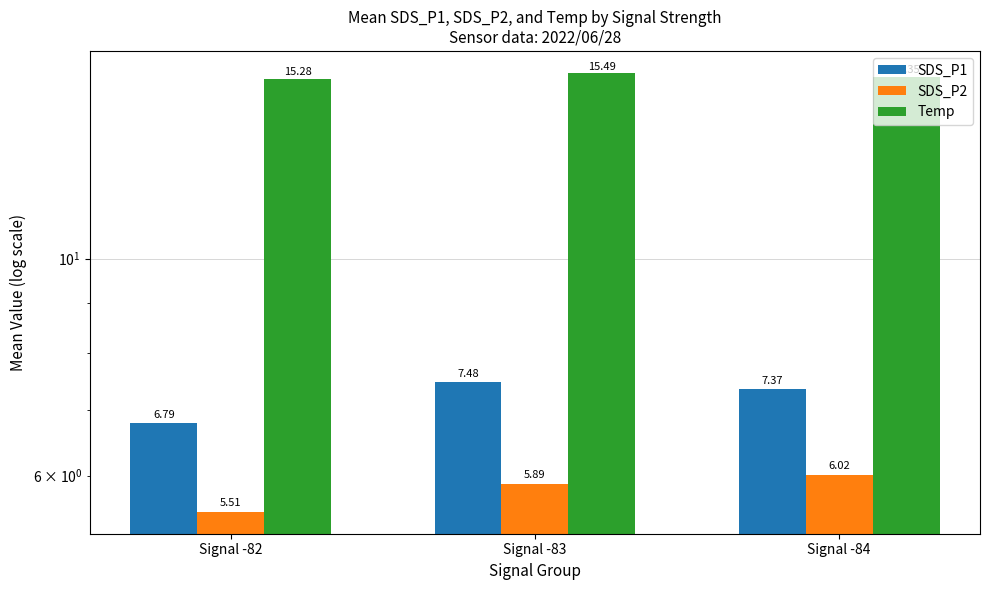

Rank the series at Signal -84 from highest to lowest value.

Temp, SDS_P1, SDS_P2